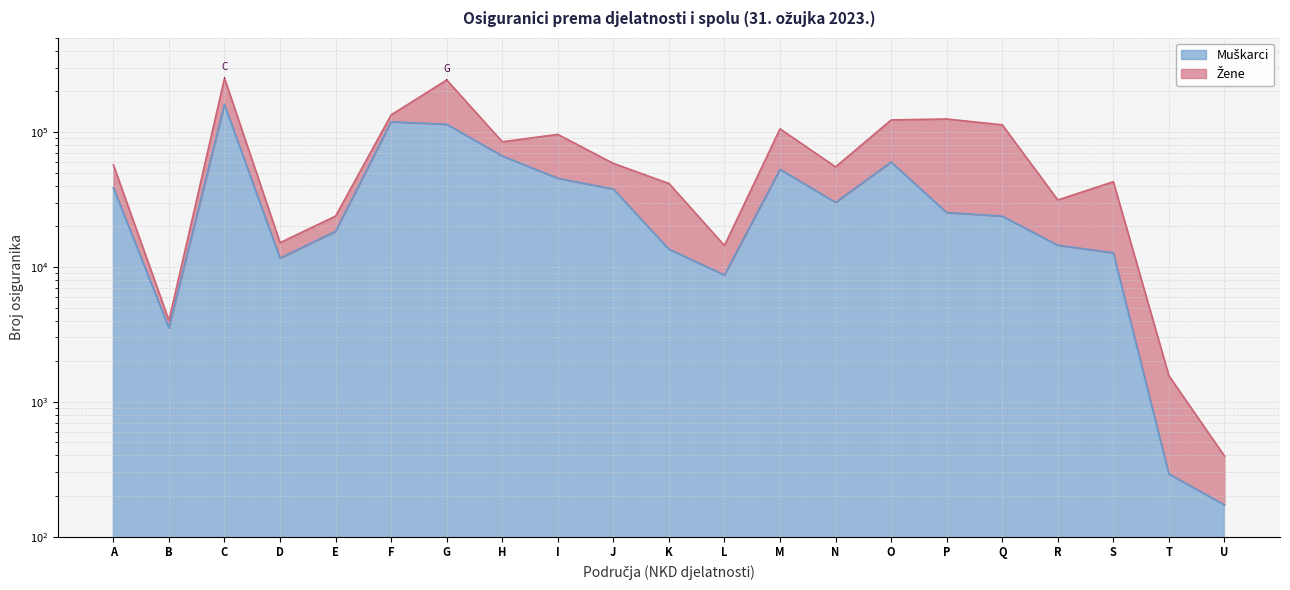

Rank the categories by value from lowest to highest.

U, T, B, L, D, S, K, R, E, Q, P, N, J, A, I, M, O, H, G, F, C